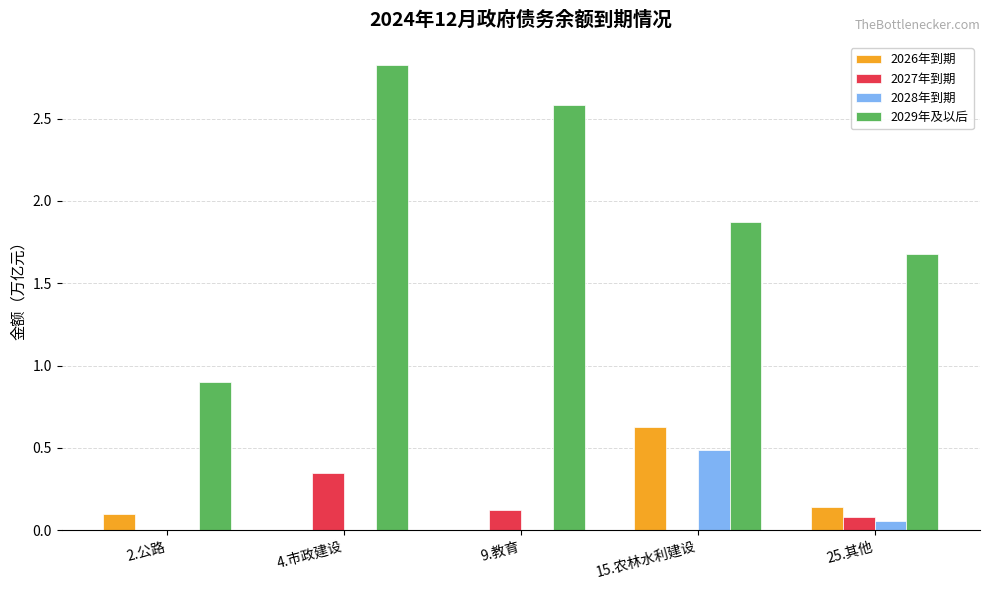

What is the sum of all 2026年到期 values?

0.9